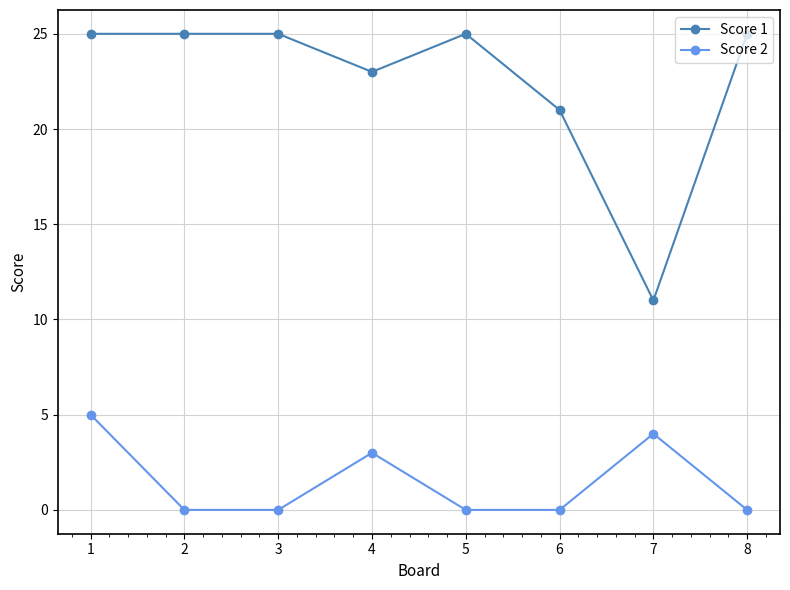

Reading left to right, list all the values displayed in this chart.

Score 1: 1=25	2=25	3=25	4=23	5=25	6=21	7=11	8=25
Score 2: 1=5	2=0	3=0	4=3	5=0	6=0	7=4	8=0